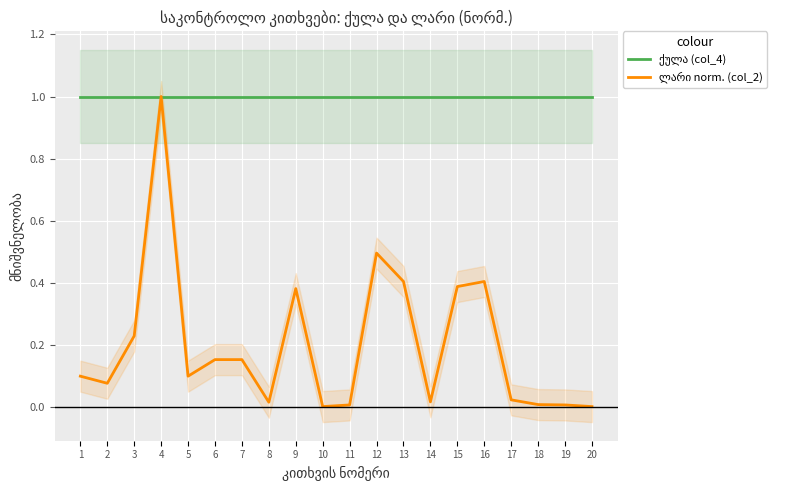

The ქულა (col_4) series shows 1.0 at 14. True or false?

True